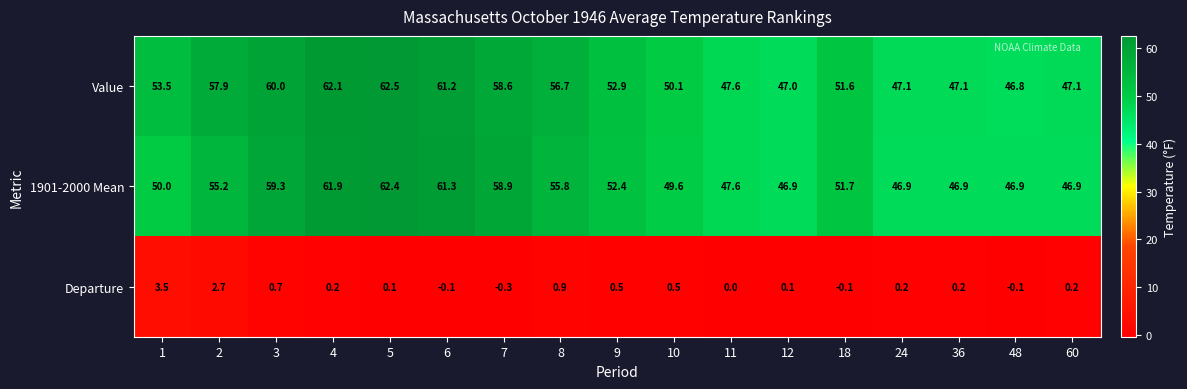

How many series are shown in this chart?

3